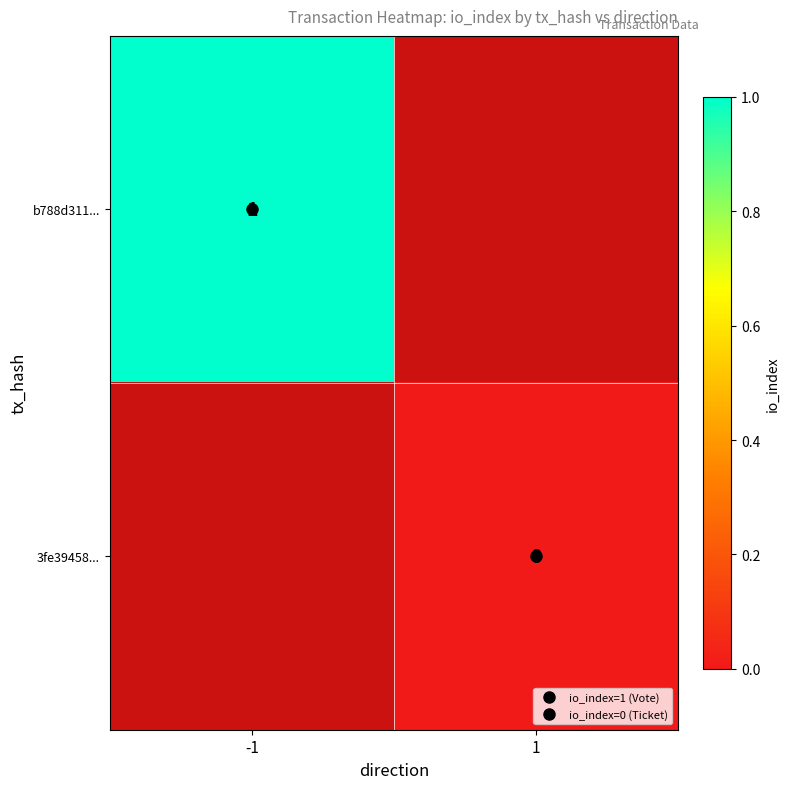

At which label is b788d311... closest to 1?

-1